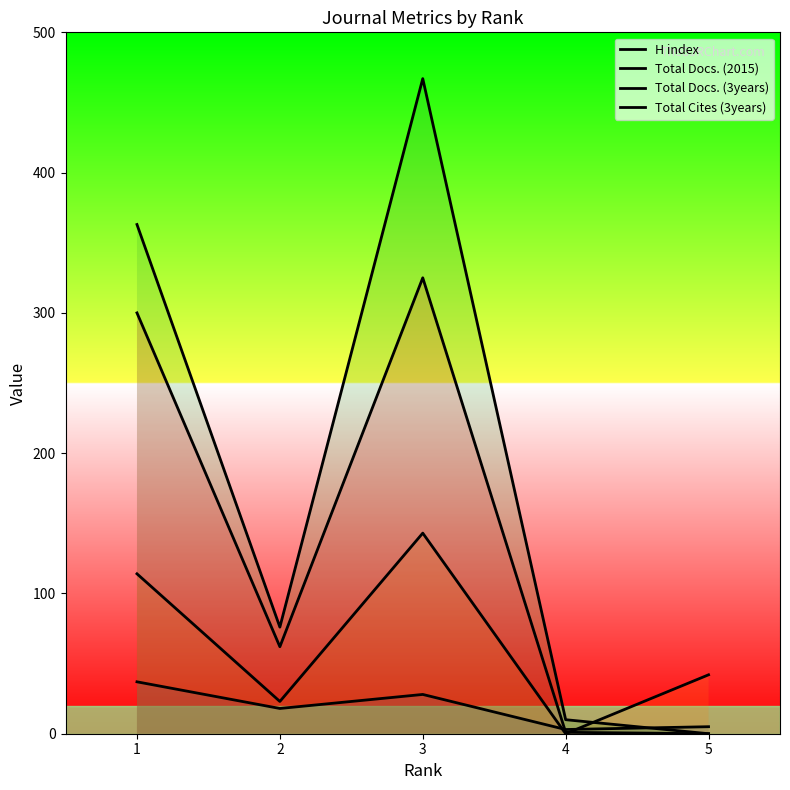

How many times do H index and Total Cites (3years) cross each other?

1